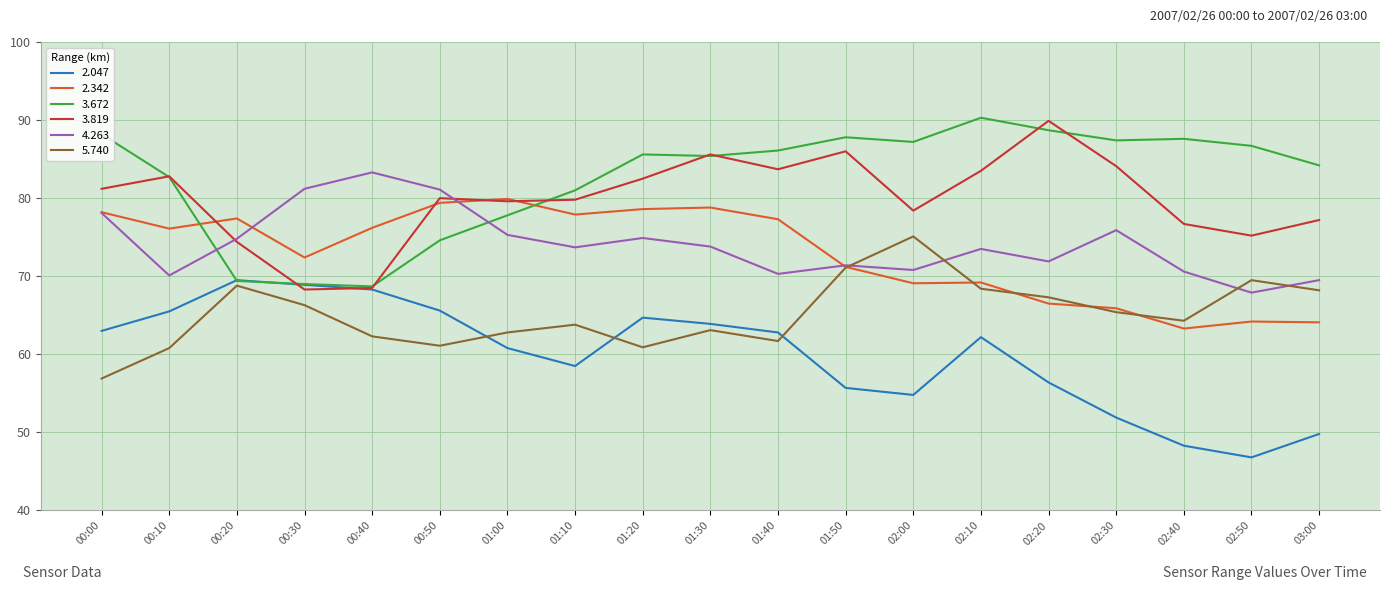

What is the greatest value displayed?

90.3